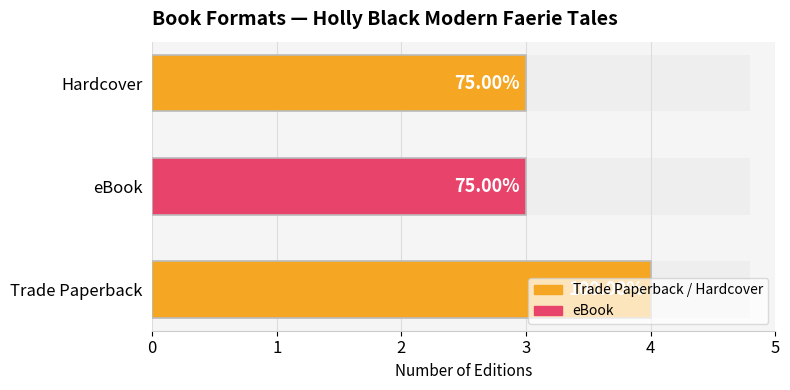

List the labels in order of value, smallest first.

1, 2, 0